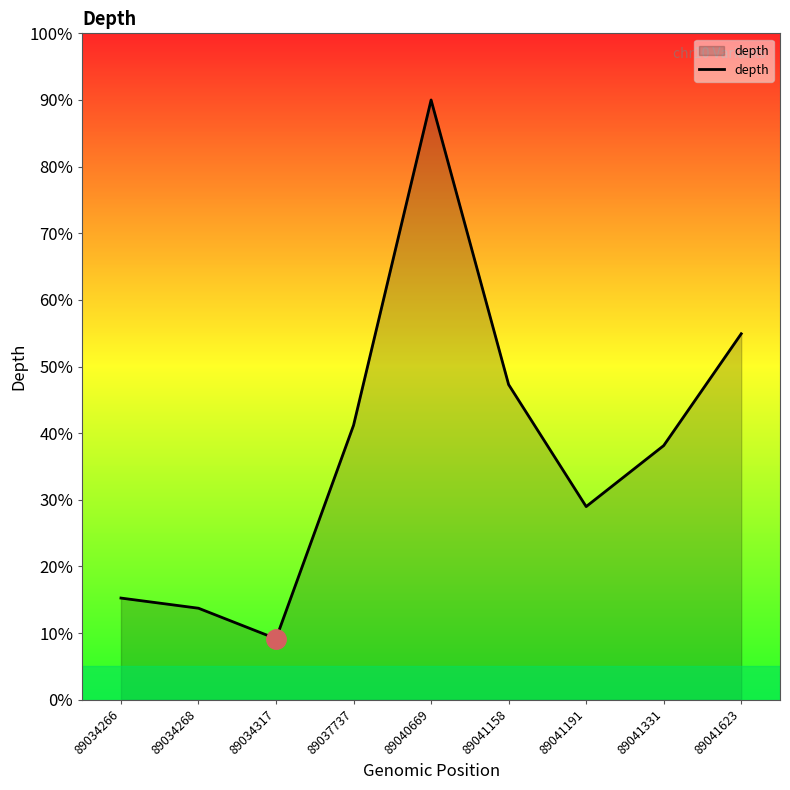

How many lines are shown in the chart?

1